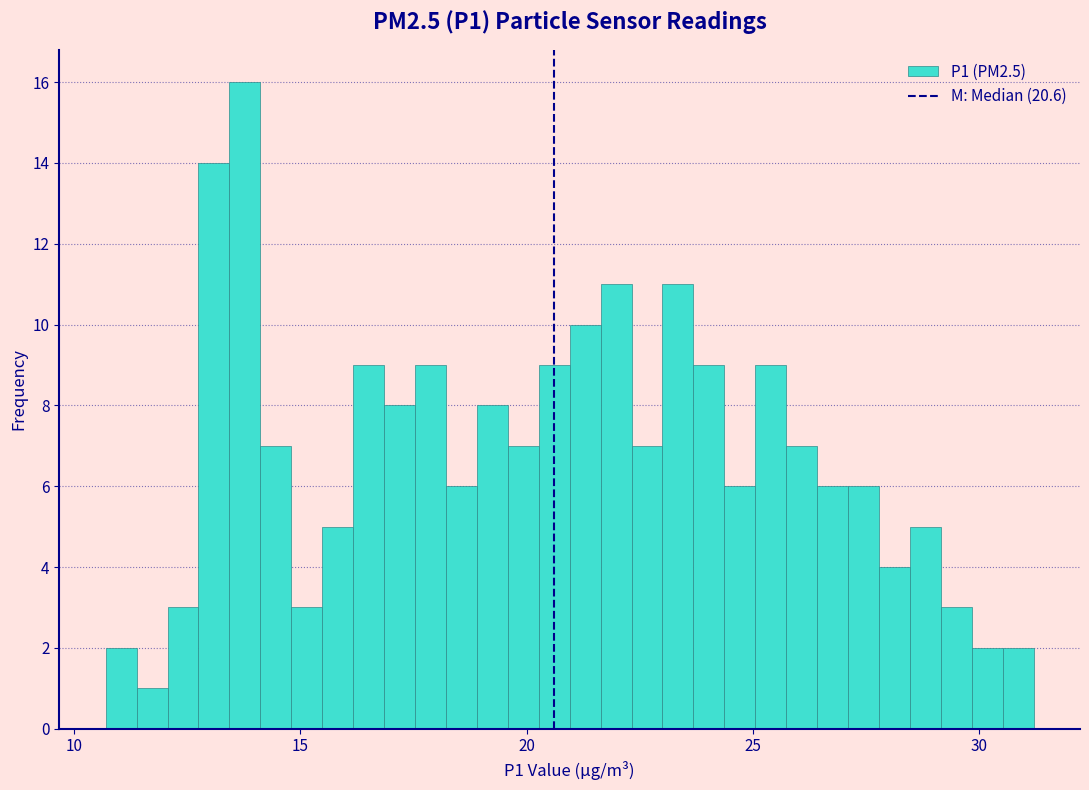

Around what value on the x-axis is the tallest bar? Give the approximate position of its centre, as read against the axis.

14.0